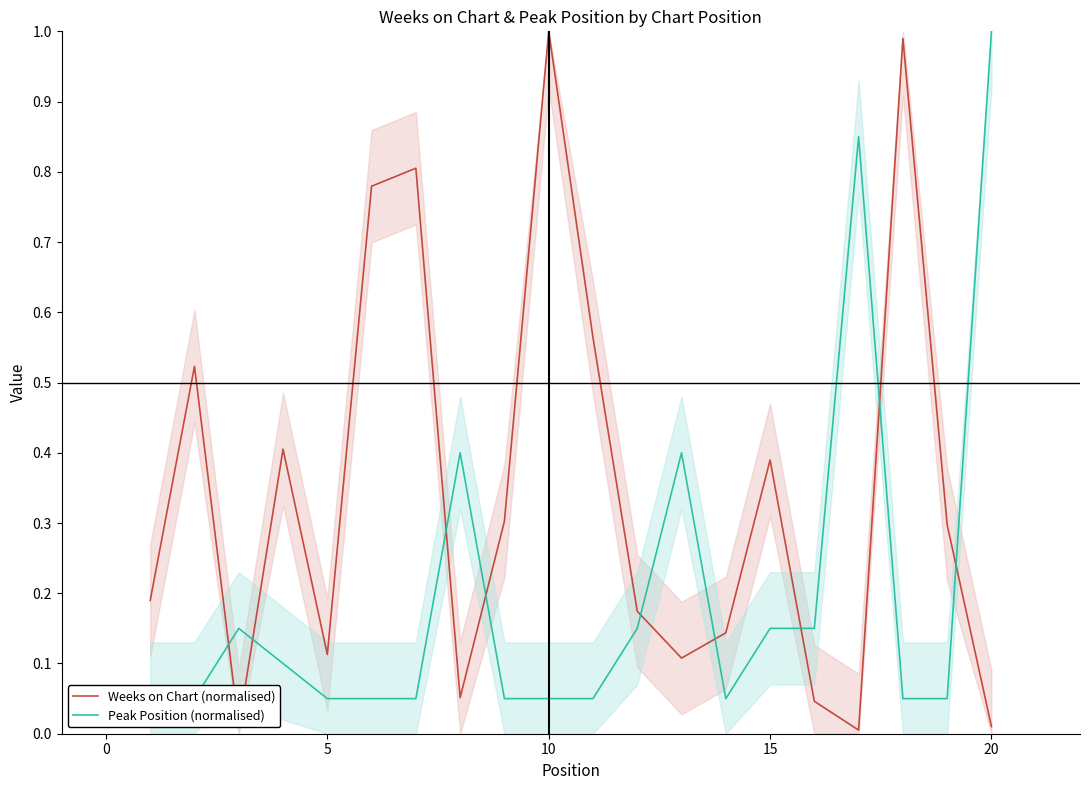

Reading right to left, what are all the values shown in this chart?

Weeks on Chart (normalised): 0.0	0.3	1.0	0.0	0.0	0.4	0.1	0.1	0.2	0.6	1.0	0.3	0.1	0.8	0.8	0.1	0.4	0.0	0.5	0.2
Peak Position (normalised): 1.0	0.1	0.1	0.8	0.1	0.1	0.1	0.4	0.1	0.1	0.1	0.1	0.4	0.1	0.1	0.1	0.1	0.1	0.1	0.1